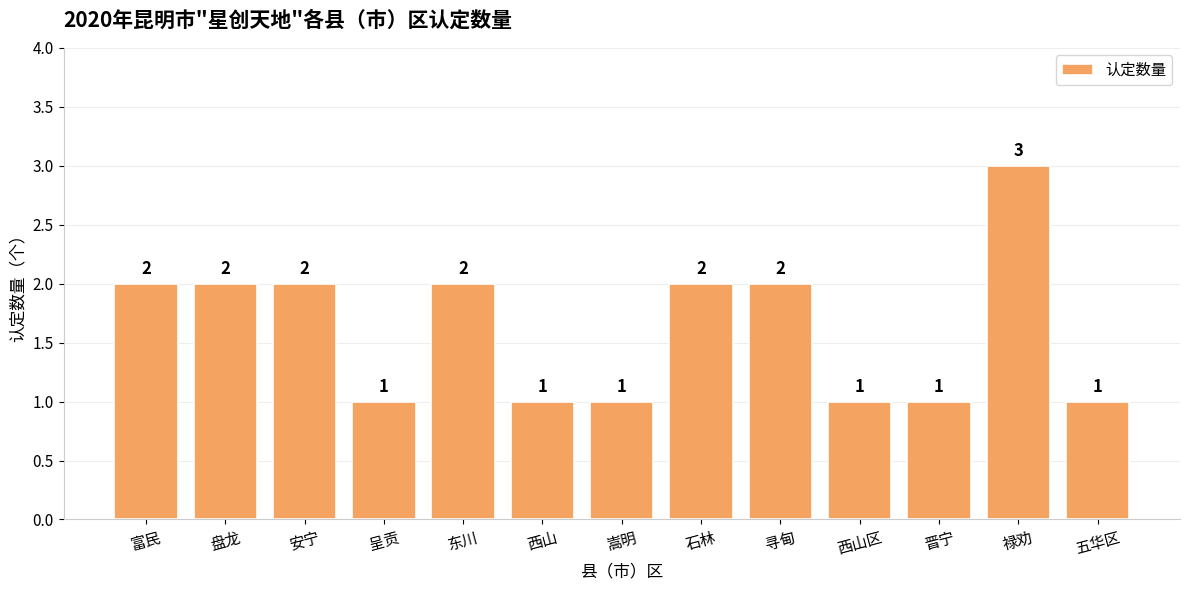

What value does the data have at 禄劝?

3